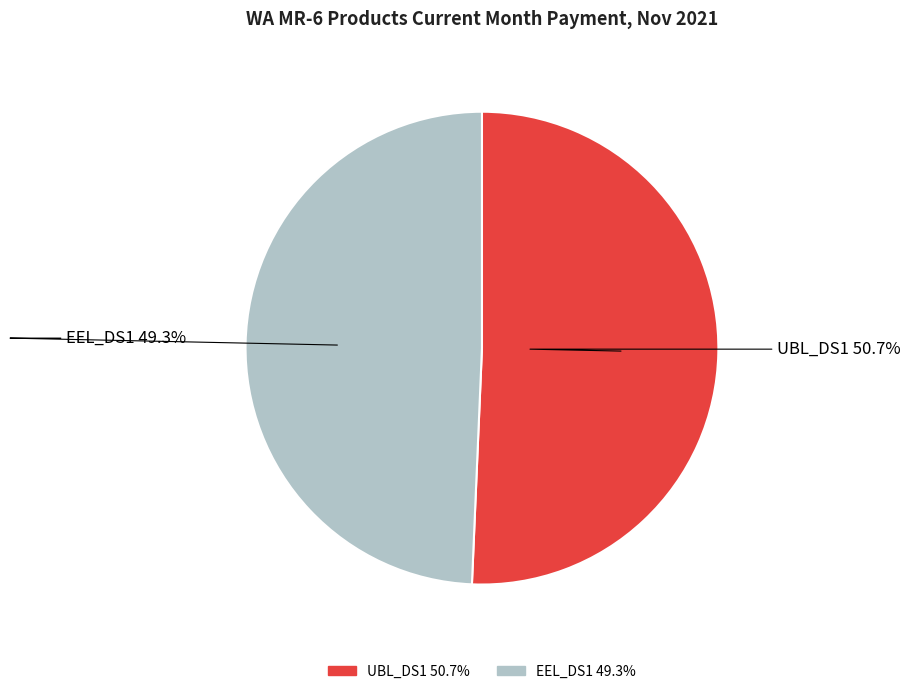

Count the number of slices in the pie.

2